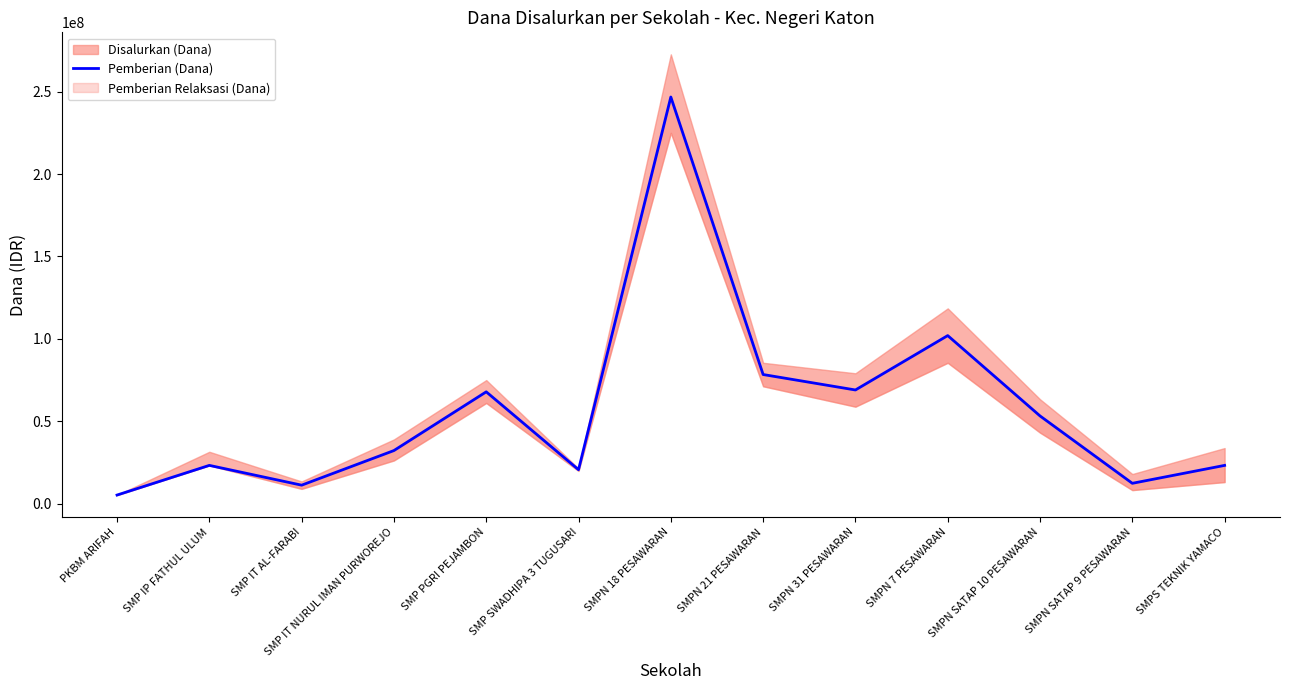

What is the sum of the values at SMPN 21 PESAWARAN and SMPN SATAP 9 PESAWARAN?

90750000